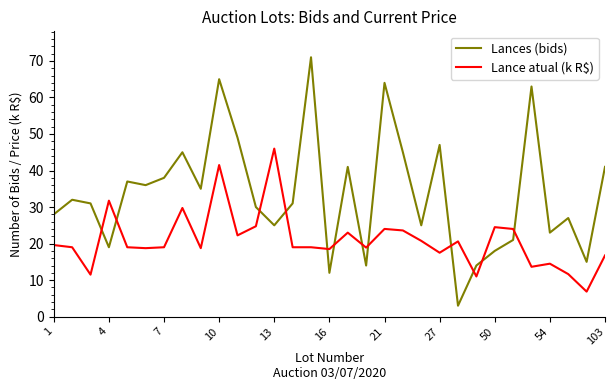

Which series has the largest total across all categories?

Lances (bids)